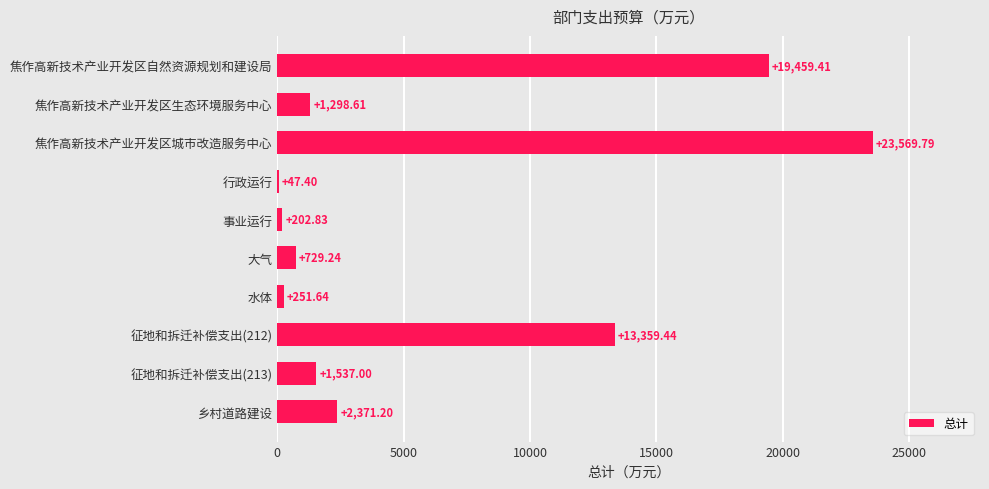

Which label corresponds to the largest value in the chart?

焦作高新技术产业开发区城市改造服务中心